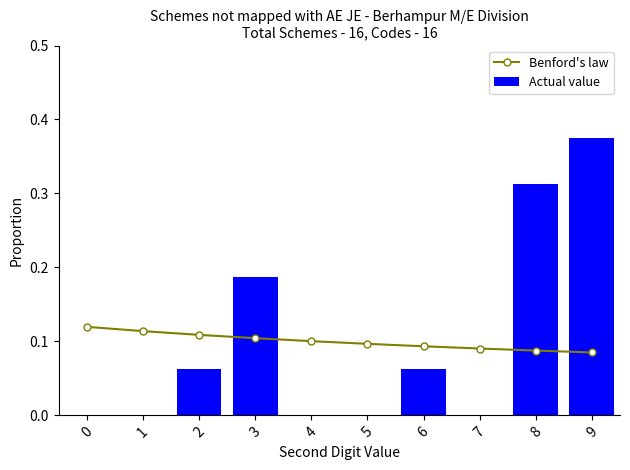

Rank the series by their maximum value, from highest to lowest.

Actual value, Benford's law